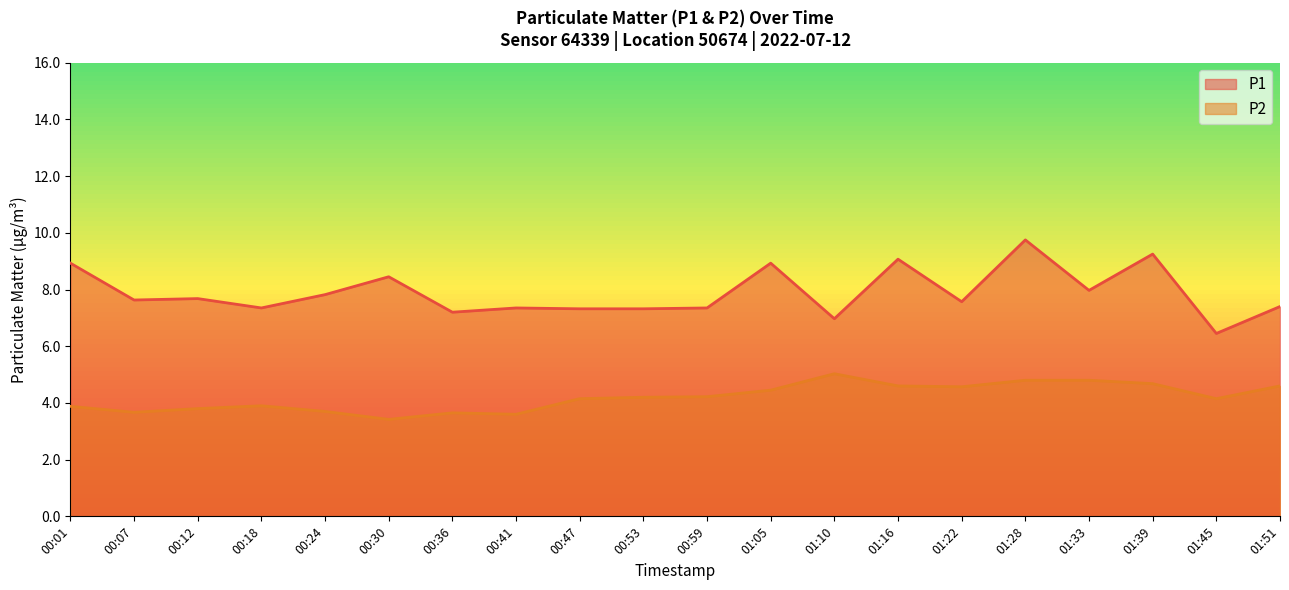

Which series has the largest total across all categories?

P1